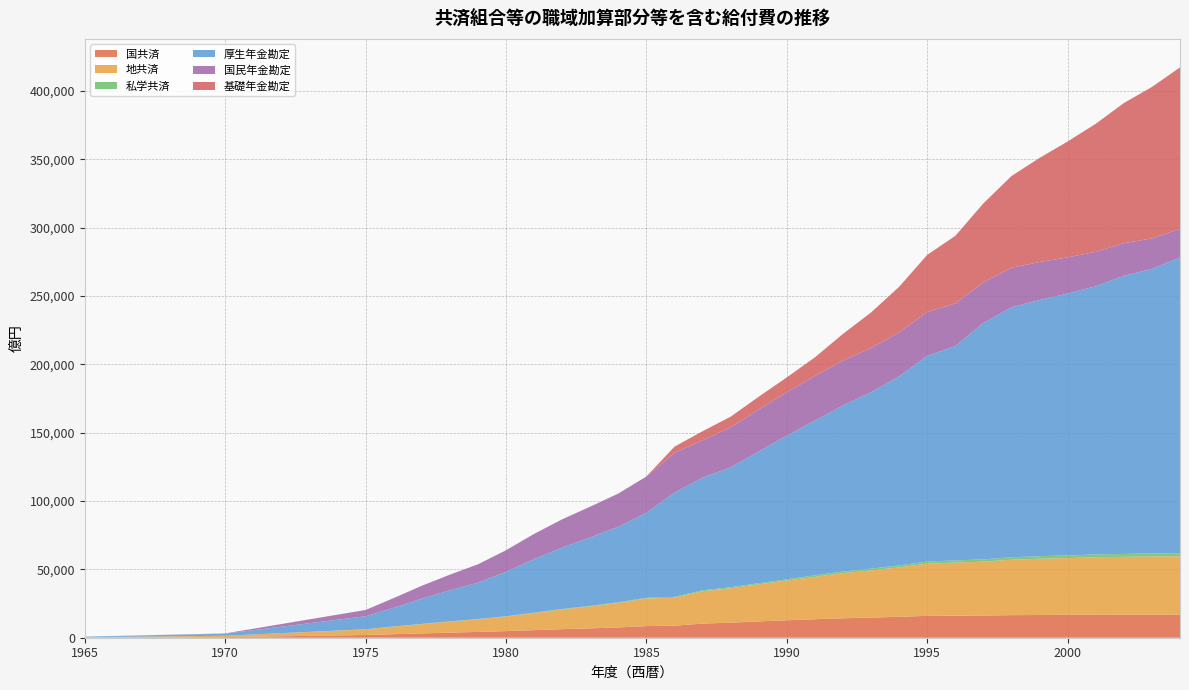

Reading left to right, extract all data points from this chart.

国共済: 1965=140	1970=452	1975=1999	1976=2593	1977=3152	1978=3726	1979=4252	1980=4831	1981=5559	1982=6272	1983=6848	1984=7552	1985=8504	1986=8816	1987=10330	1988=11028	1989=11950	1990=12778	1991=13530	1992=14226	1993=14740	1994=15297	1995=16005	1996=16117	1997=16240	1998=16517	1999=16608	2000=16800	2001=16867	2002=16852	2003=16849	2004=16779
地共済: 1965=250	1970=968	1975=4100	1976=5512	1977=6793	1978=8028	1979=9251	1980=10648	1981=12463	1982=14427	1983=16057	1984=17938	1985=20164	1986=20466	1987=23680	1988=25151	1989=27120	1990=28988	1991=30987	1992=33000	1993=34486	1994=36170	1995=38176	1996=38805	1997=39376	1998=40523	1999=41177	2000=41430	2001=42005	2002=42298	2003=42618	2004=42783
私学共済: 1965=8	1970=26	1975=101	1976=135	1977=167	1978=195	1979=209	1980=233	1981=283	1982=335	1983=385	1984=441	1985=509	1986=604	1987=677	1988=736	1989=823	1990=1007	1991=1126	1992=1223	1993=1309	1994=1418	1995=1538	1996=1618	1997=1694	1998=1794	1999=1864	2000=1942	2001=2023	2002=2112	2003=2185	2004=2252
厚生年金勘定: 1965=376	1970=1545	1975=9537	1976=13651	1977=18449	1978=22705	1979=26557	1980=32515	1981=39221	1982=44886	1983=50103	1984=55281	1985=62274	1986=76209	1987=82360	1988=87683	1989=96284	1990=105031	1991=113230	1992=121460	1993=129055	1994=138277	1995=150413	1996=156890	1997=172895	1998=182824	1999=187364	2000=191544	2001=196228	2002=203466	2003=208140	2004=216301
国民年金勘定: 1965=15	1970=151	1975=4566	1976=7110	1977=9440	1978=11463	1979=13426	1980=15763	1981=18417	1982=20691	1983=22481	1984=24245	1985=26500	1986=29137	1987=27369	1988=29286	1989=30713	1990=31728	1991=32650	1992=32763	1993=32343	1994=32183	1995=32193	1996=31042	1997=29783	1998=28933	1999=27781	2000=26454	2001=25133	2002=23819	2003=22293	2004=20888
基礎年金勘定: 1965=0	1970=0	1975=0	1976=0	1977=0	1978=0	1979=0	1980=0	1981=0	1982=0	1983=0	1984=0	1985=0	1986=4521	1987=6620	1988=7779	1989=9401	1990=10891	1991=13549	1992=19548	1993=25968	1994=33351	1995=41695	1996=49455	1997=57690	1998=67114	1999=76146	2000=84774	2001=93633	2002=102494	2003=110735	2004=118118